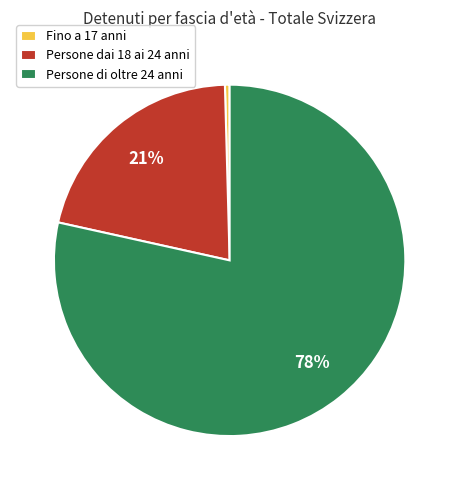

To the nearest percent, what portion does Persone dai 18 ai 24 anni represent?

21%